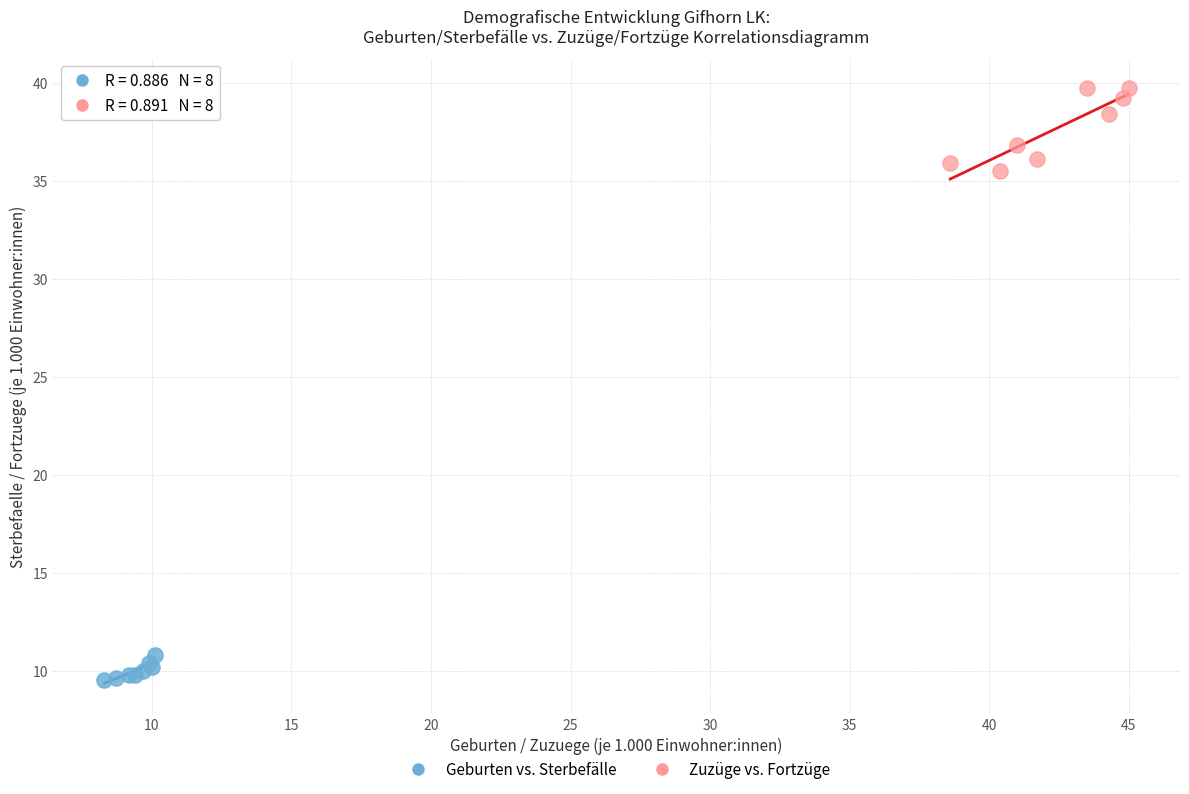

Which series reaches the minimum Y coordinate?

Geburten vs. Sterbefälle